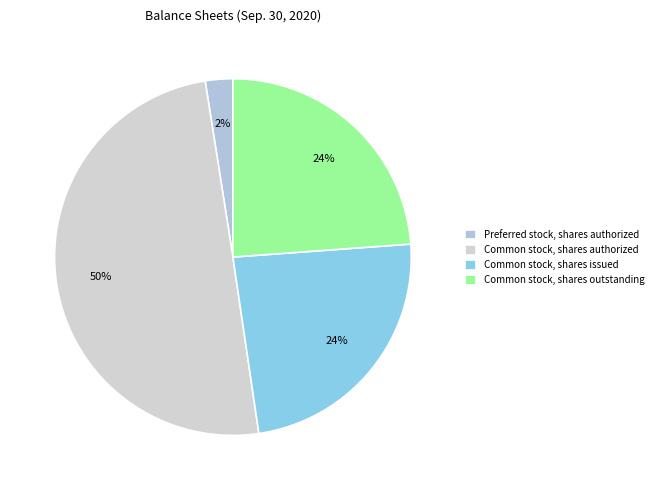

Is it true that Common stock, shares outstanding is 24% of the pie?

True